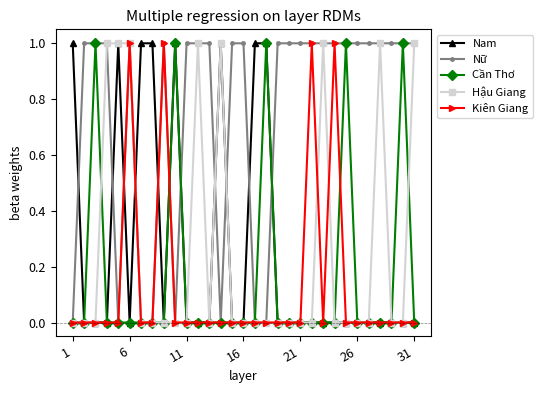

What is the sum of all Nam values?

8